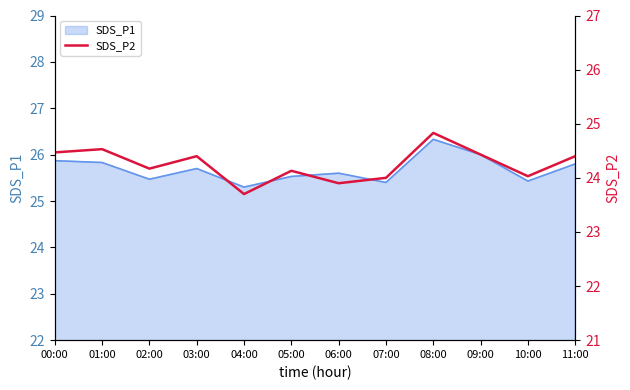

At which label does the data first exceed 24?

00:00